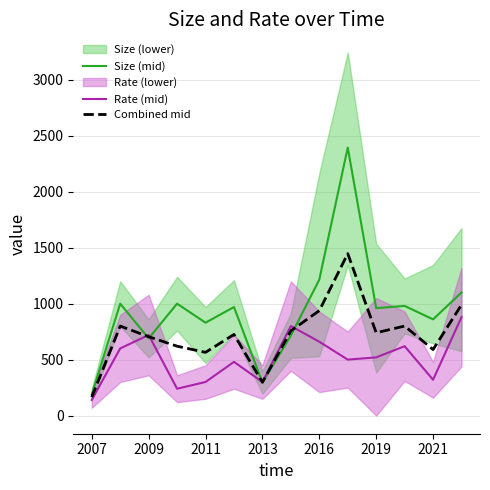

What is the lowest value of the Rate (mid) series?

140.0